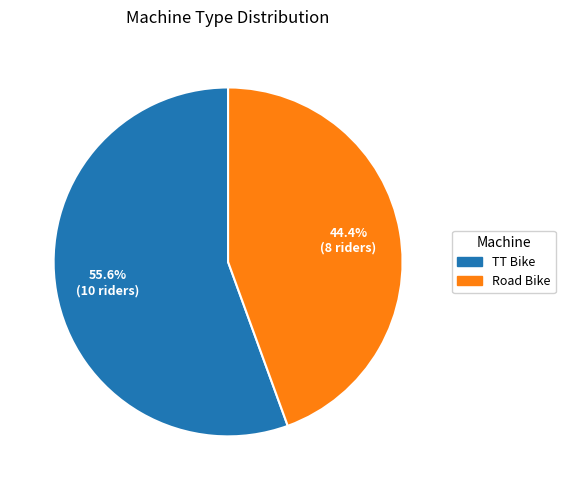

To the nearest percent, what portion does Road Bike represent?

44%